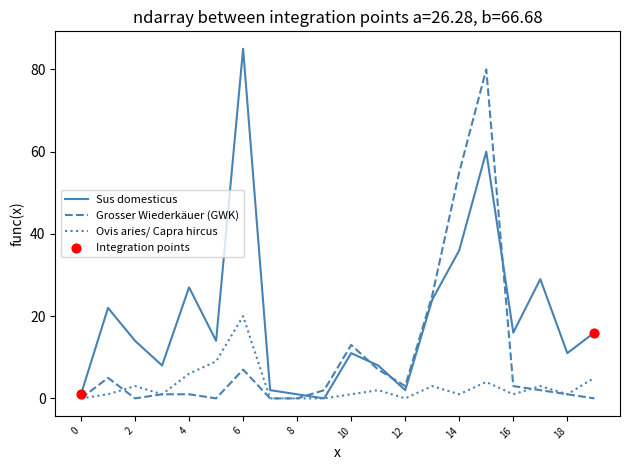

Which series has the largest total across all categories?

Sus domesticus